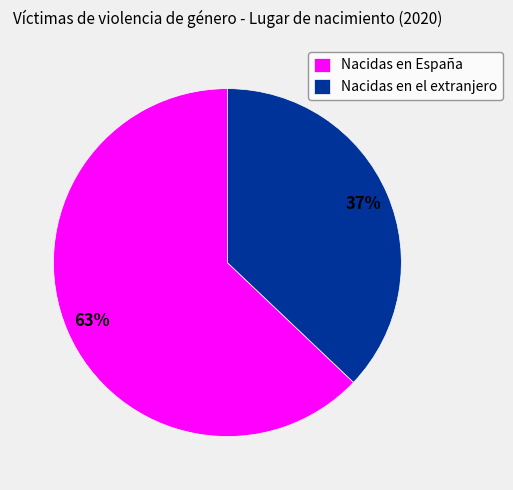

To the nearest percent, what is the combined percentage of Nacidas en el extranjero and Nacidas en España?

100%